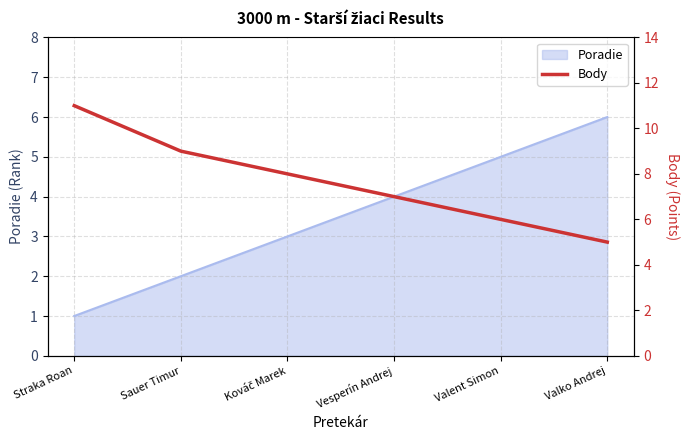

What is the label of the 3rd point from the right?

Vesperín Andrej